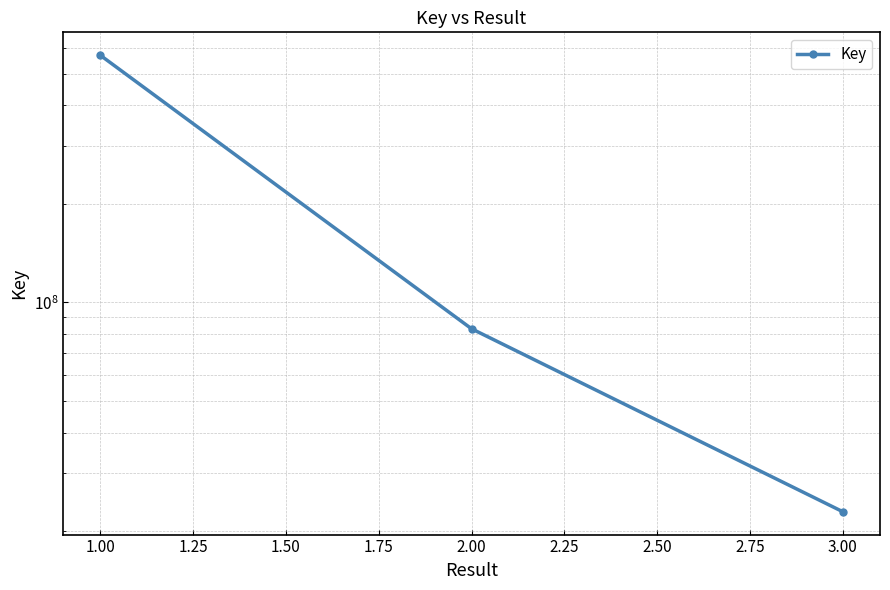

What is the difference between the maximum and second lowest values?

486978705